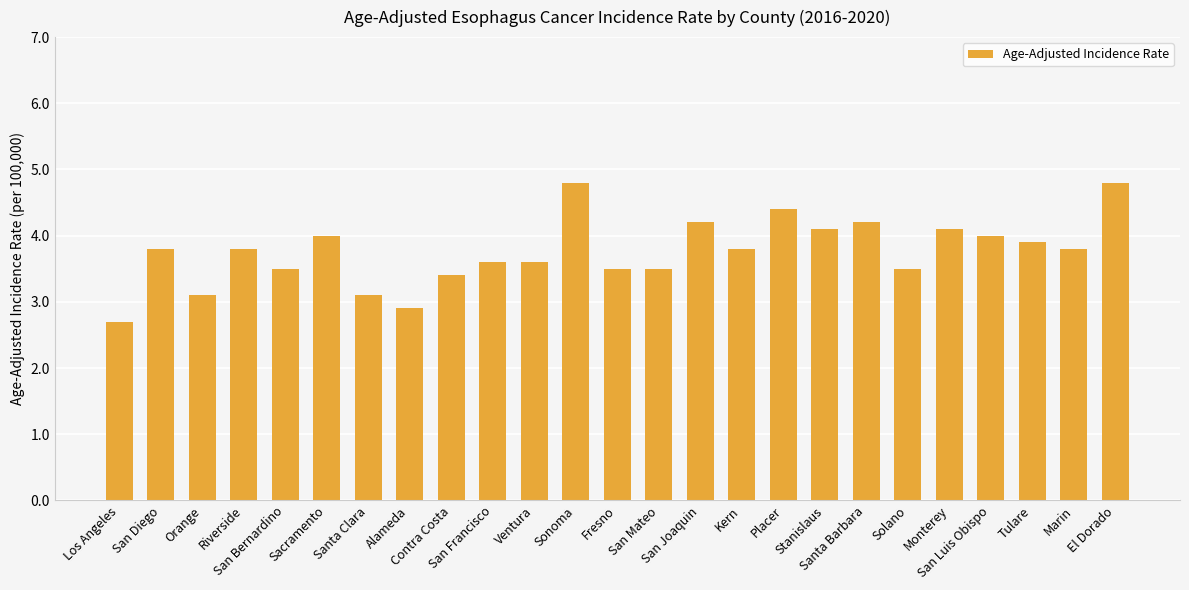

How many values exceed 3?

23